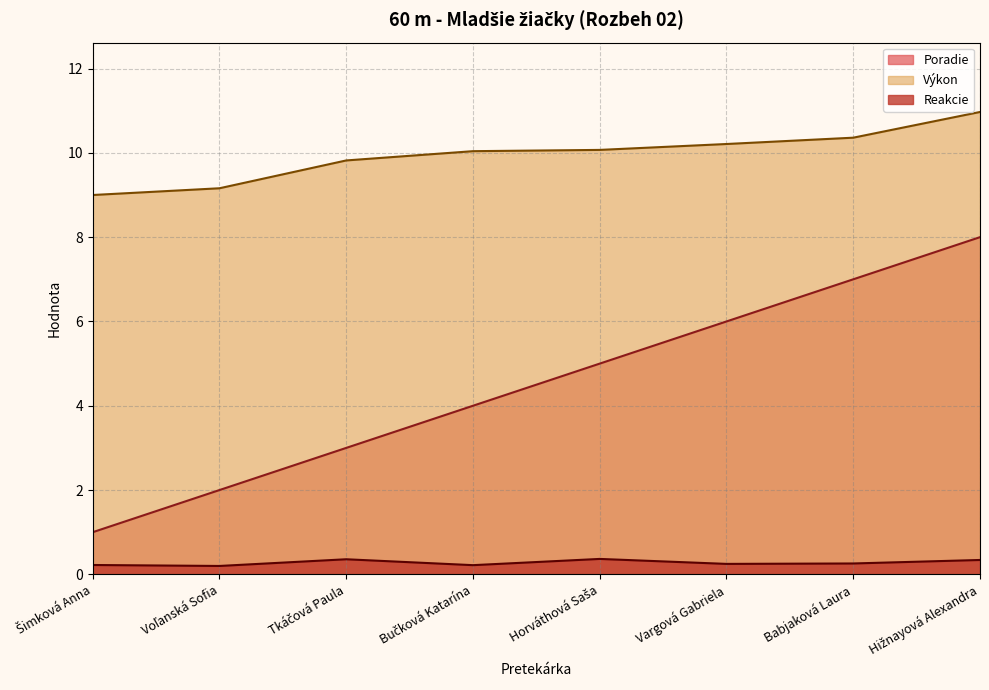

What is the label of the 4th point from the right?

Horváthová Saša